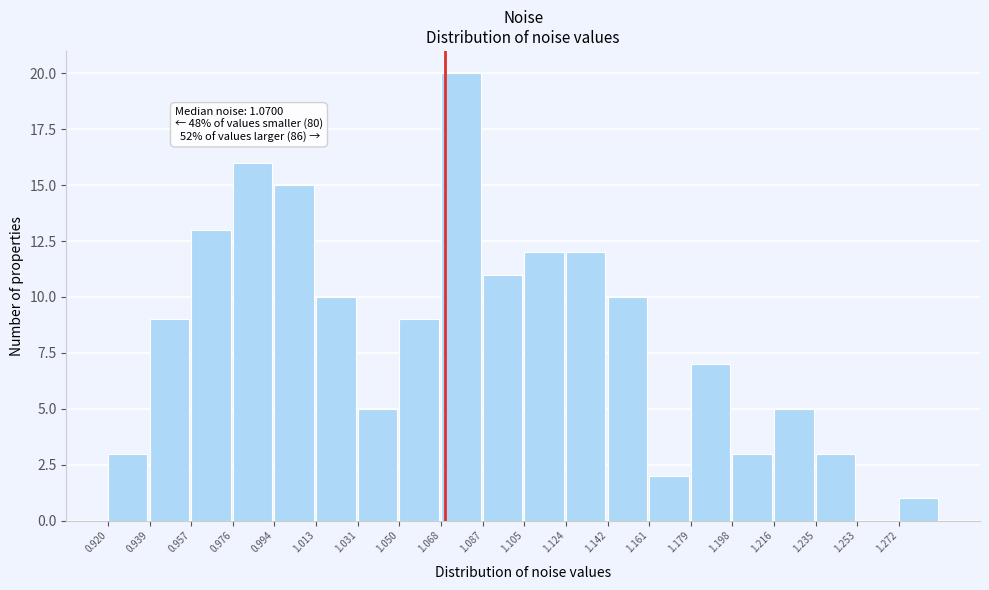

Which range on the x-axis has the tallest bar?

1.068 to 1.086